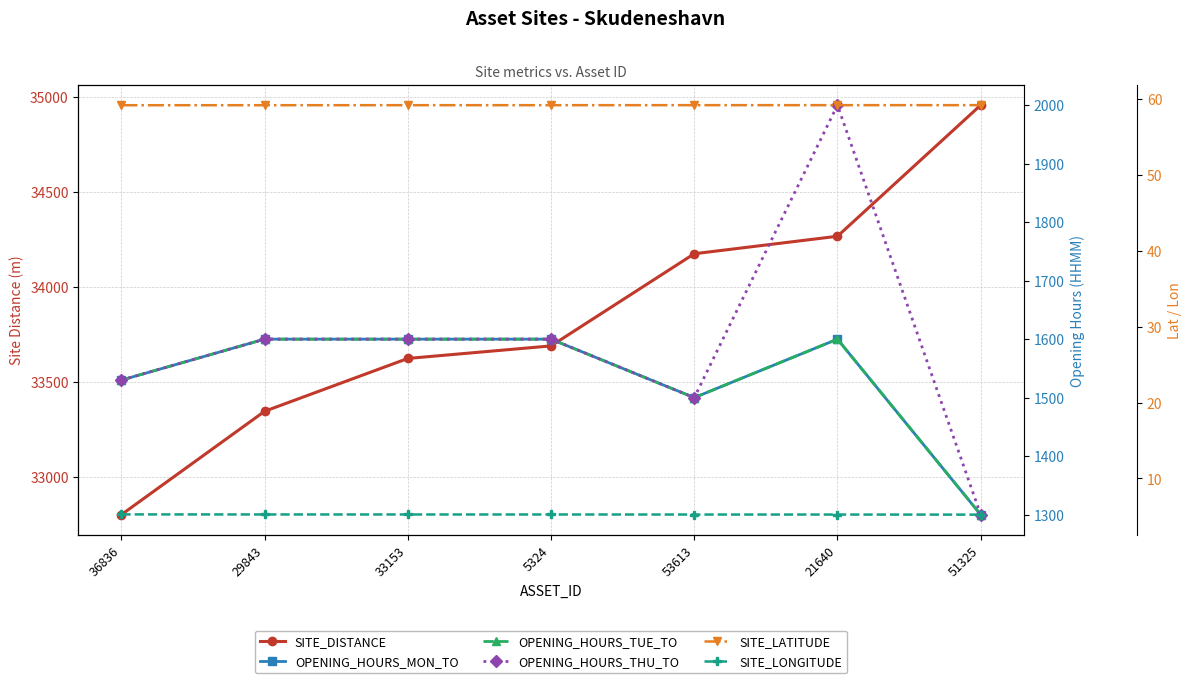

What is the difference between the OPENING_HOURS_MON_TO values at 33153 and 36836?

70.0